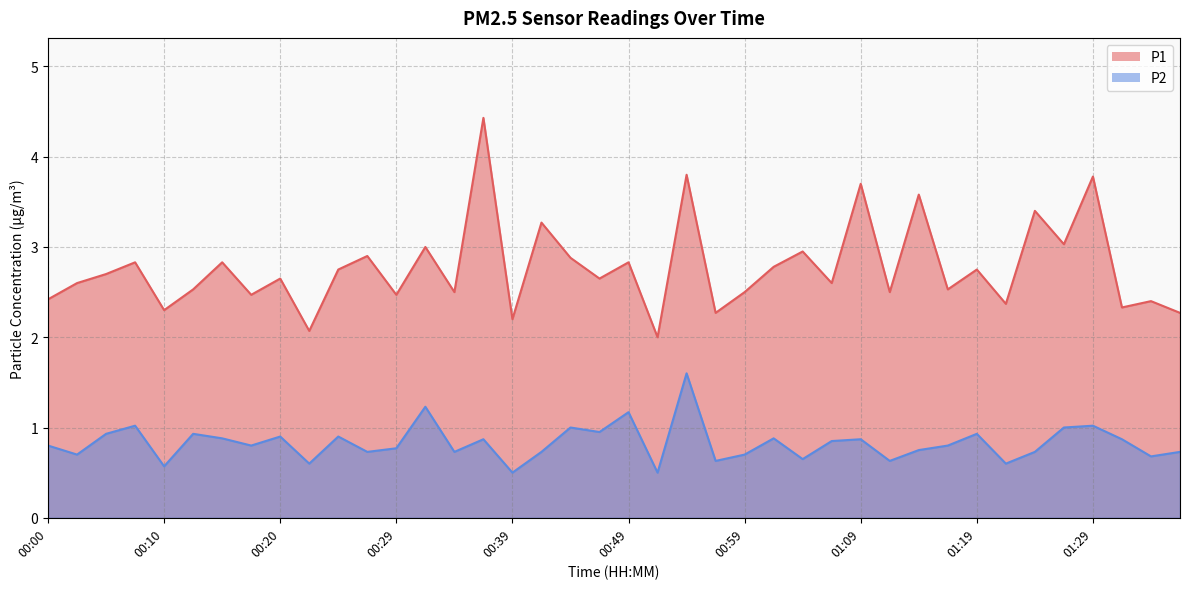

Does the chart display data point markers on the line(s)?

No